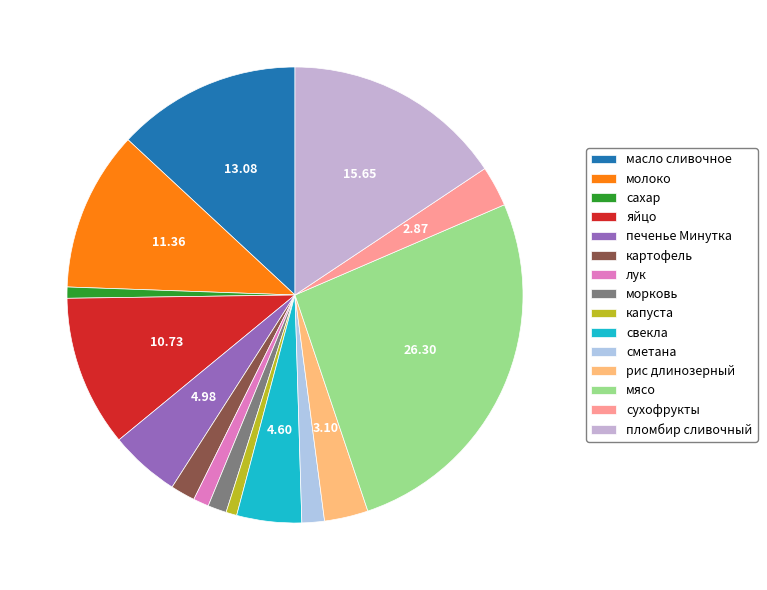

Count the number of slices in the pie.

15